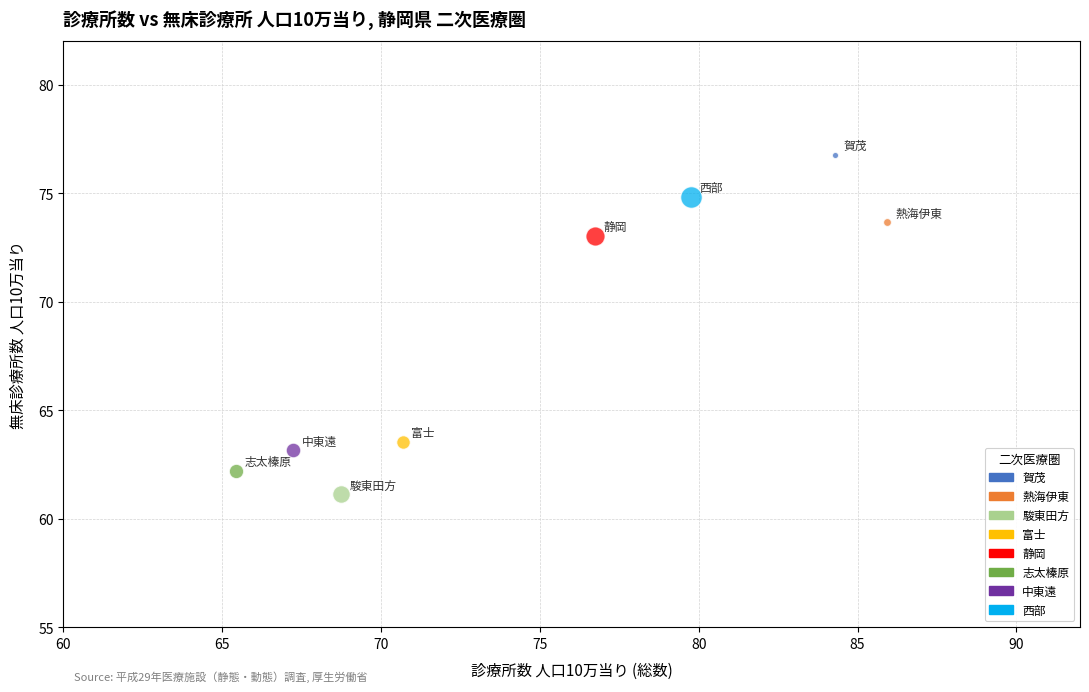

What are all the series names shown in the legend?

賀茂, 熱海伊東, 駿東田方, 富士, 静岡, 志太榛原, 中東遠, 西部